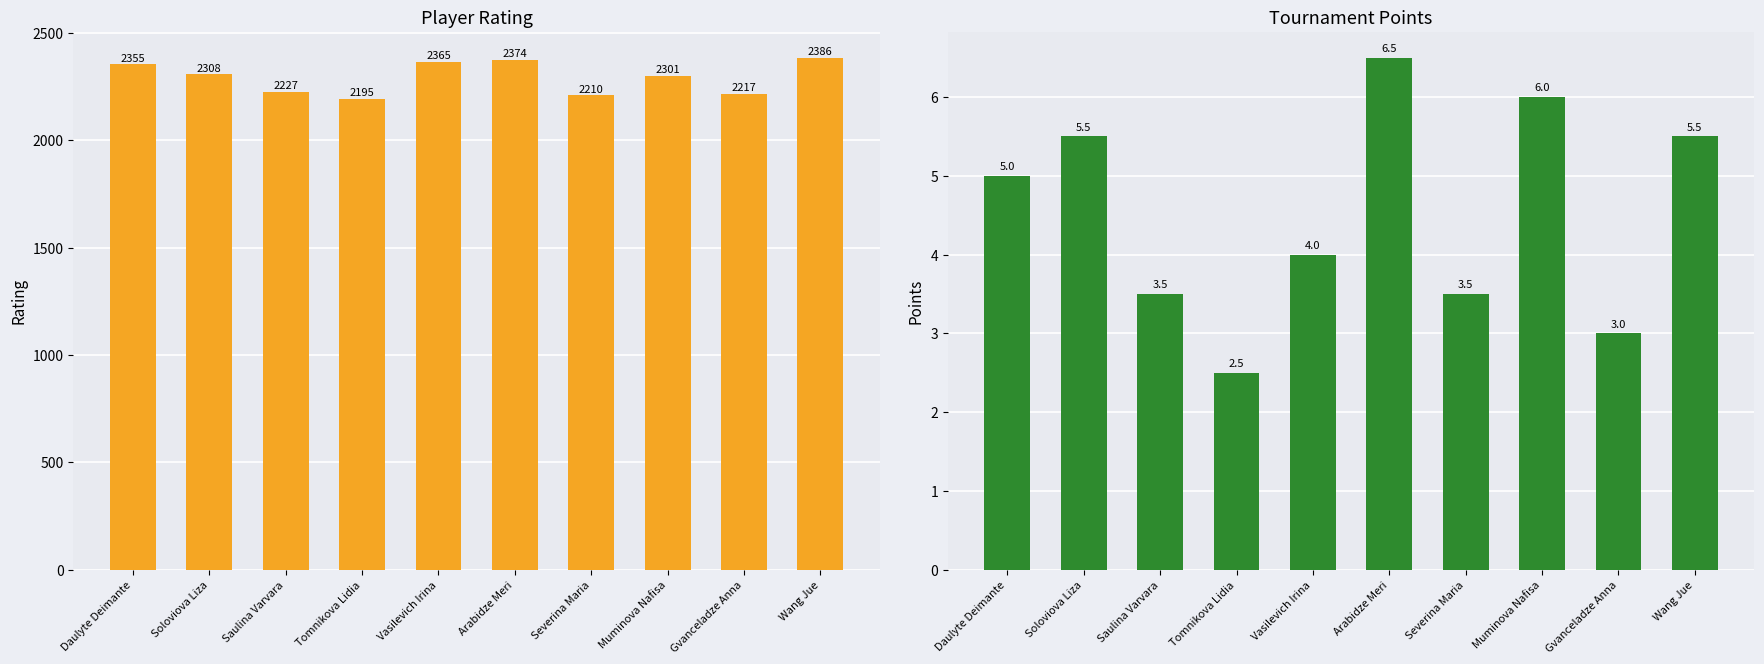

At how many categories does at least one series exceed 1090?

10